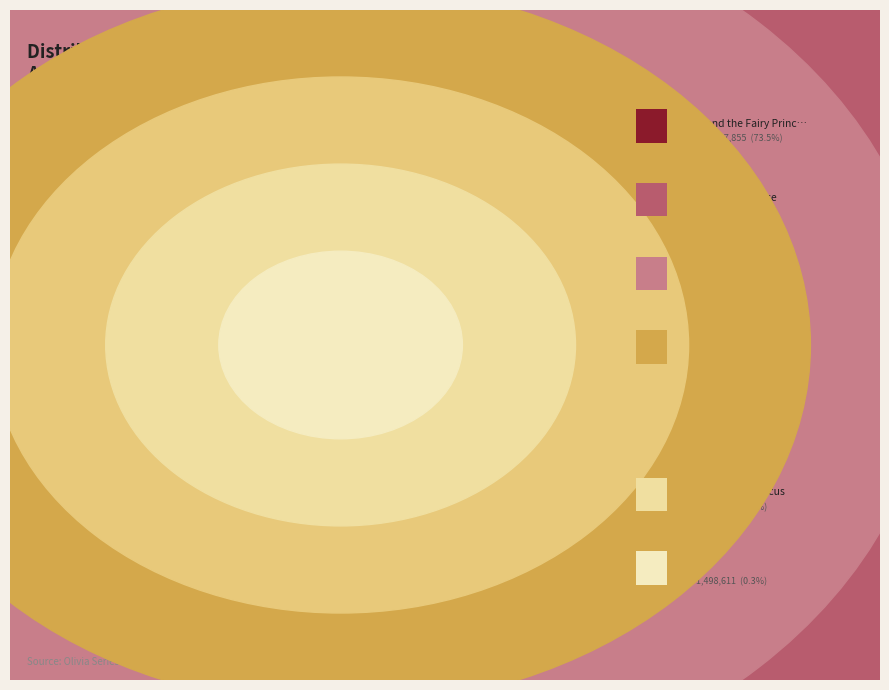

Combined, do Olivia and the Fairy Princesses and Olivia . . . and the Missing Toy account for over 50%?

Yes